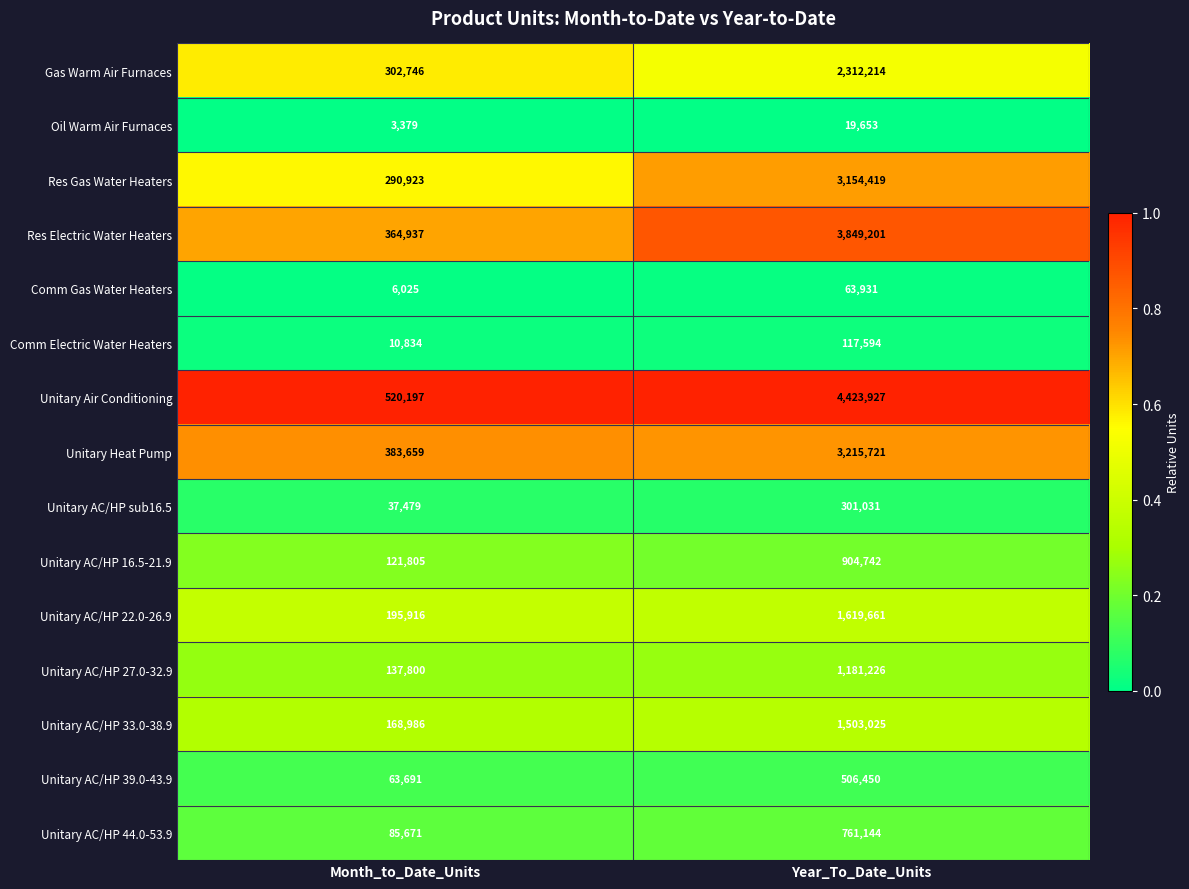

Is it true that Unitary AC/HP 27.0-32.9 equals 2072460 at Year_To_Date_Units?

False